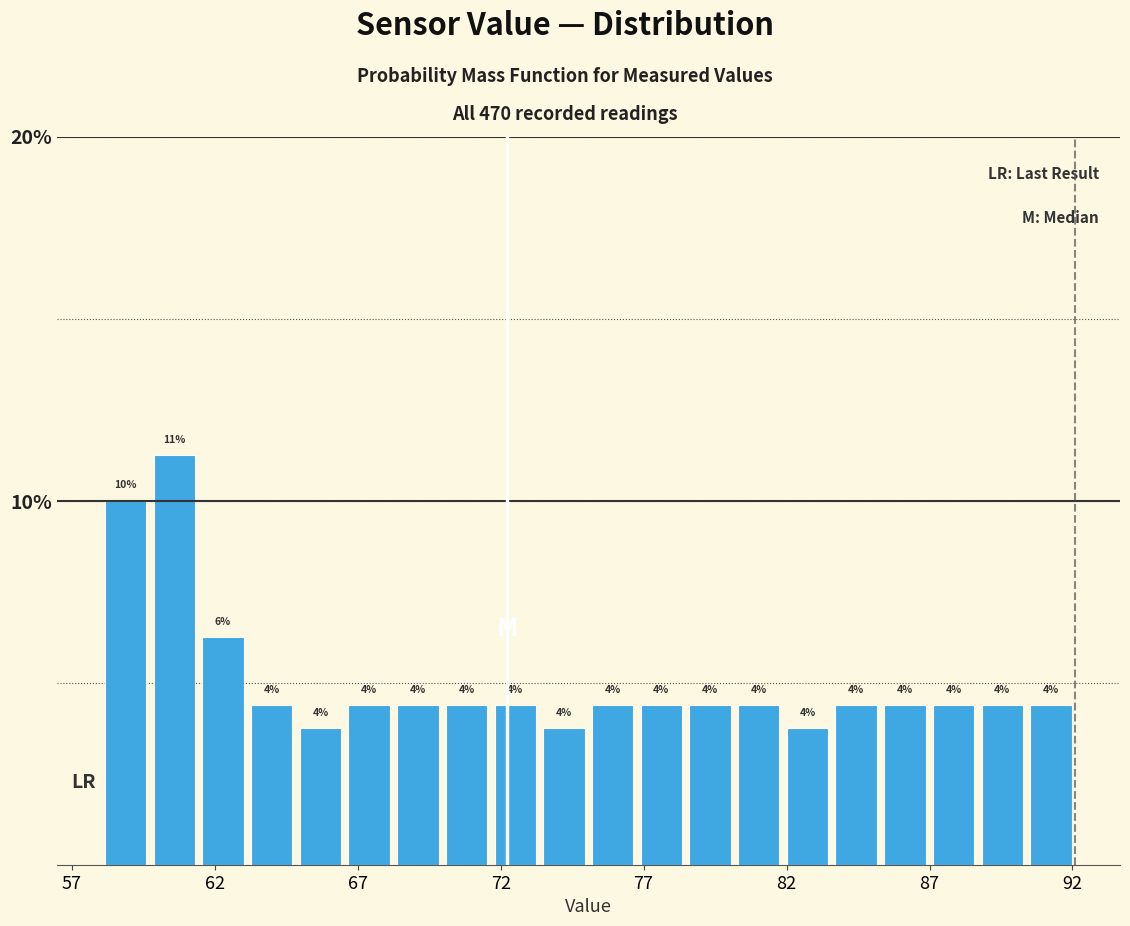

Read against the x-axis, roughly where is the centre of the tallest bar?

60.5